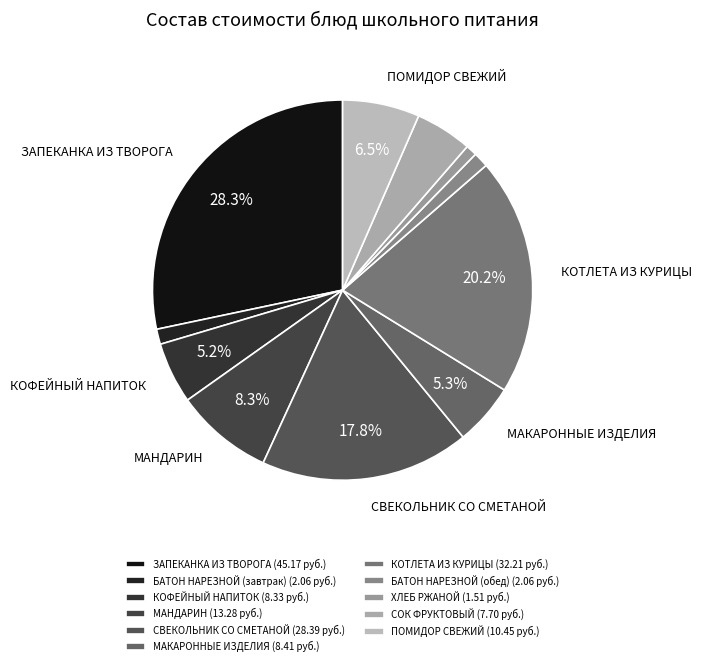

To the nearest percent, what is the average slice percentage?

9%